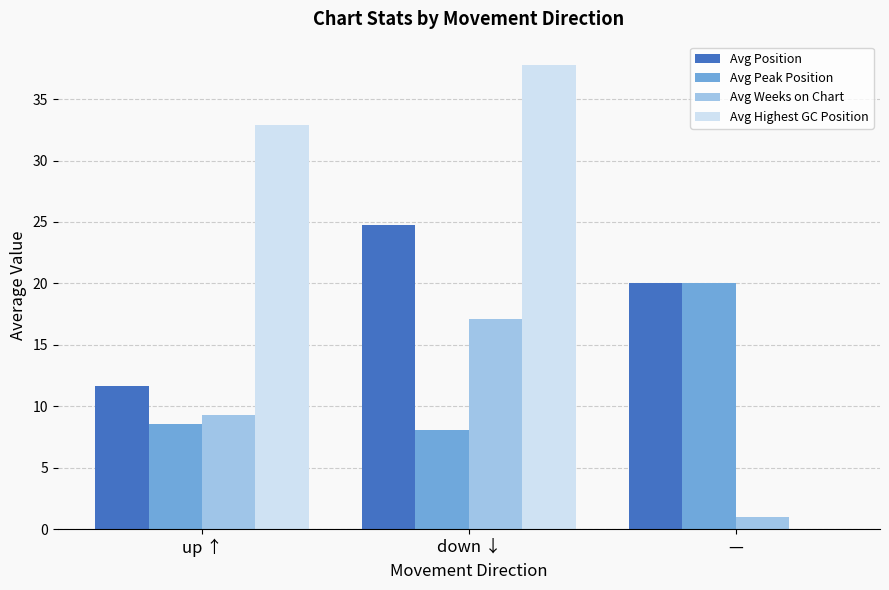

At which label does Avg Weeks on Chart reach its peak?

down ↓